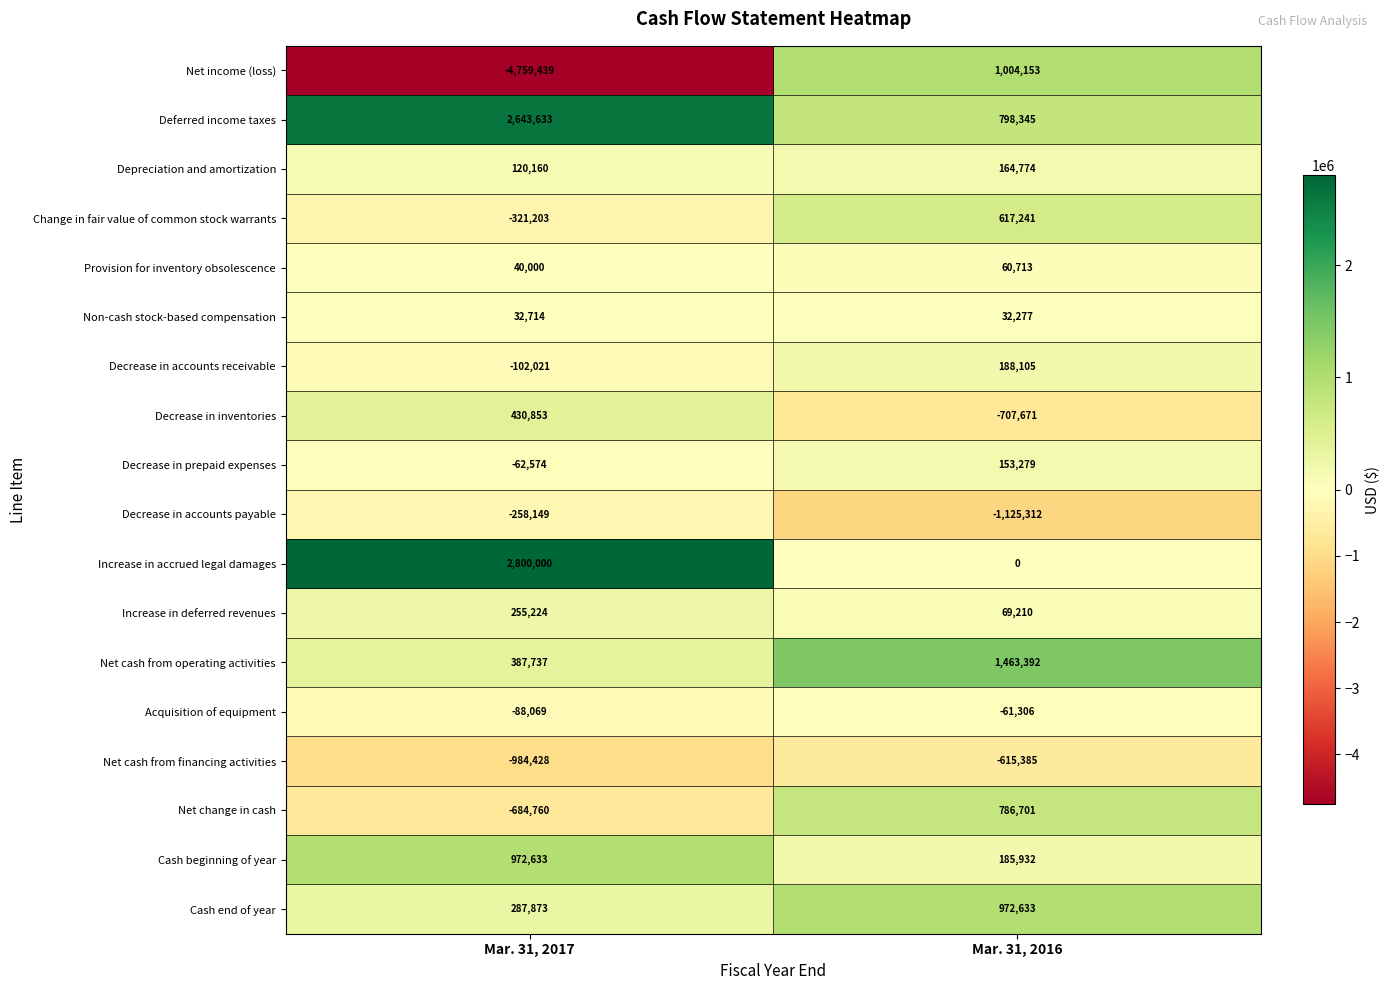

What is the approximate value of Deferred income taxes at Mar. 31, 2017, to the nearest 10?

2643630